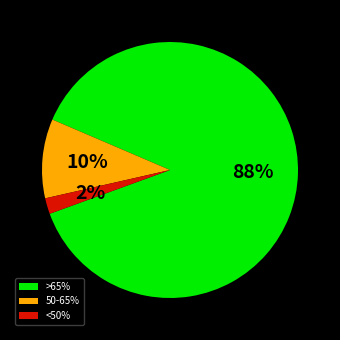

The 50-65% slice represents 10% of the pie. True or false?

True